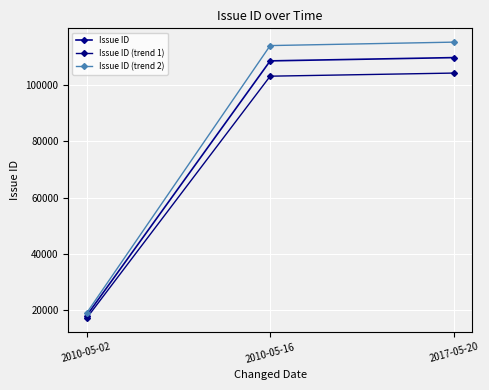

Is this an area chart (filled region under the line)?

No